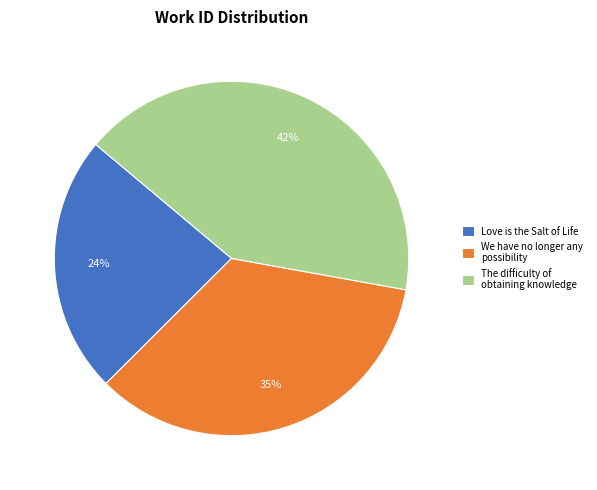

How many slices are in this pie chart?

3